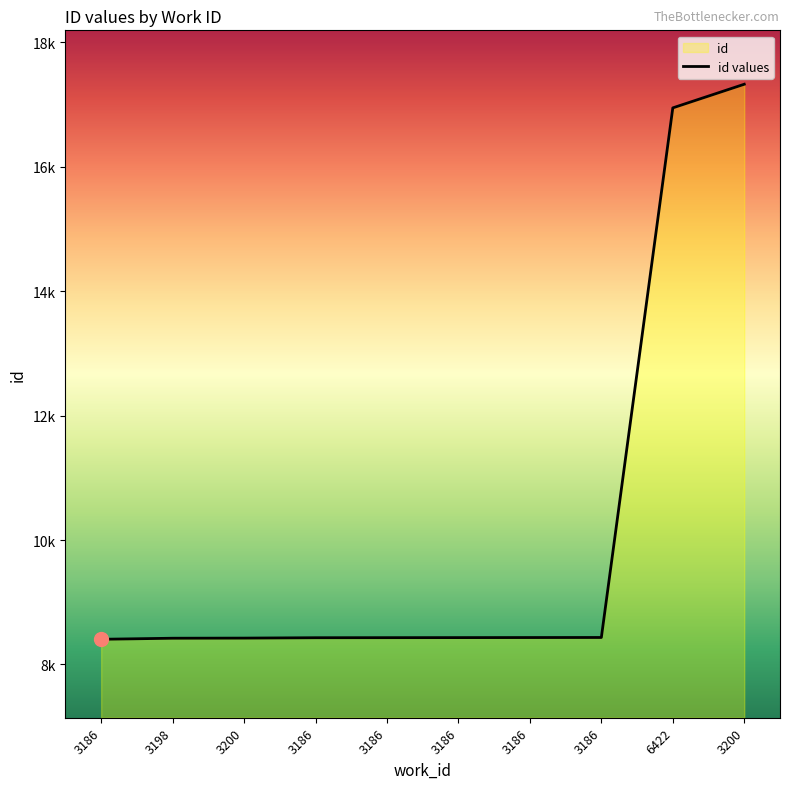

What is the change in value from 3186 to 3198?

+17